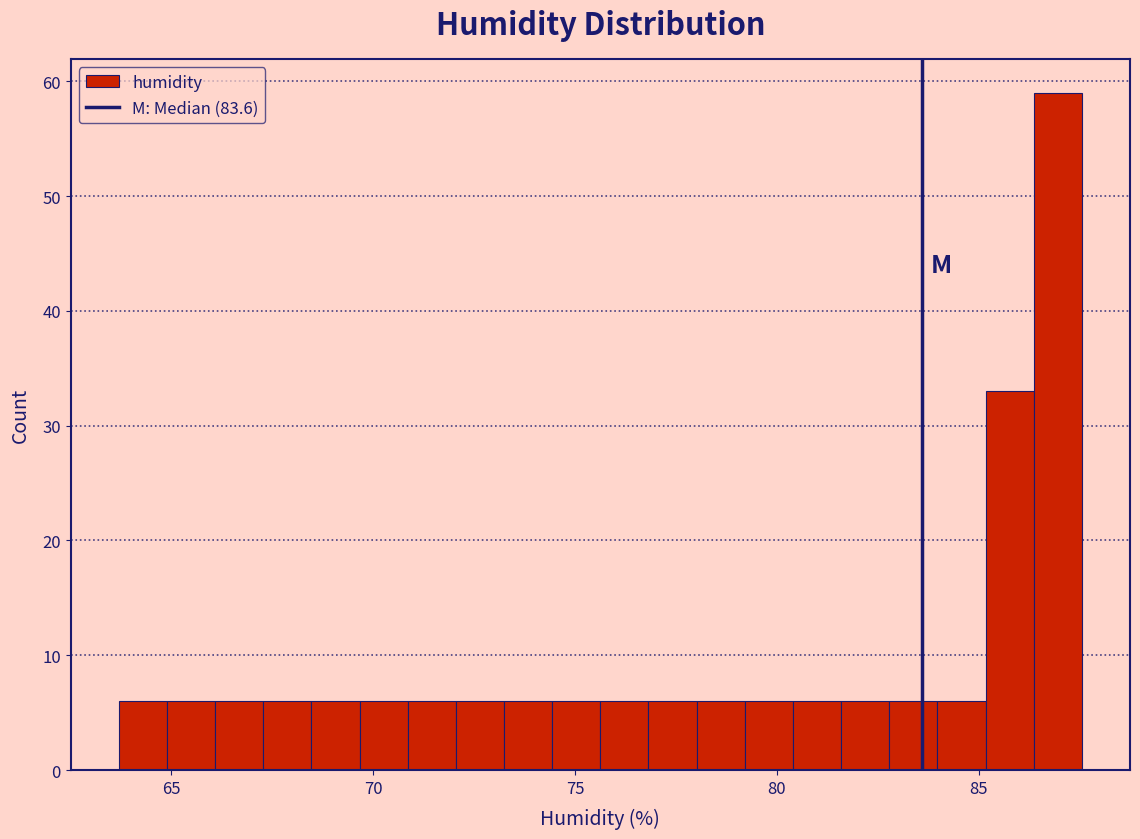

Read against the x-axis, roughly where is the centre of the tallest bar?

87.0